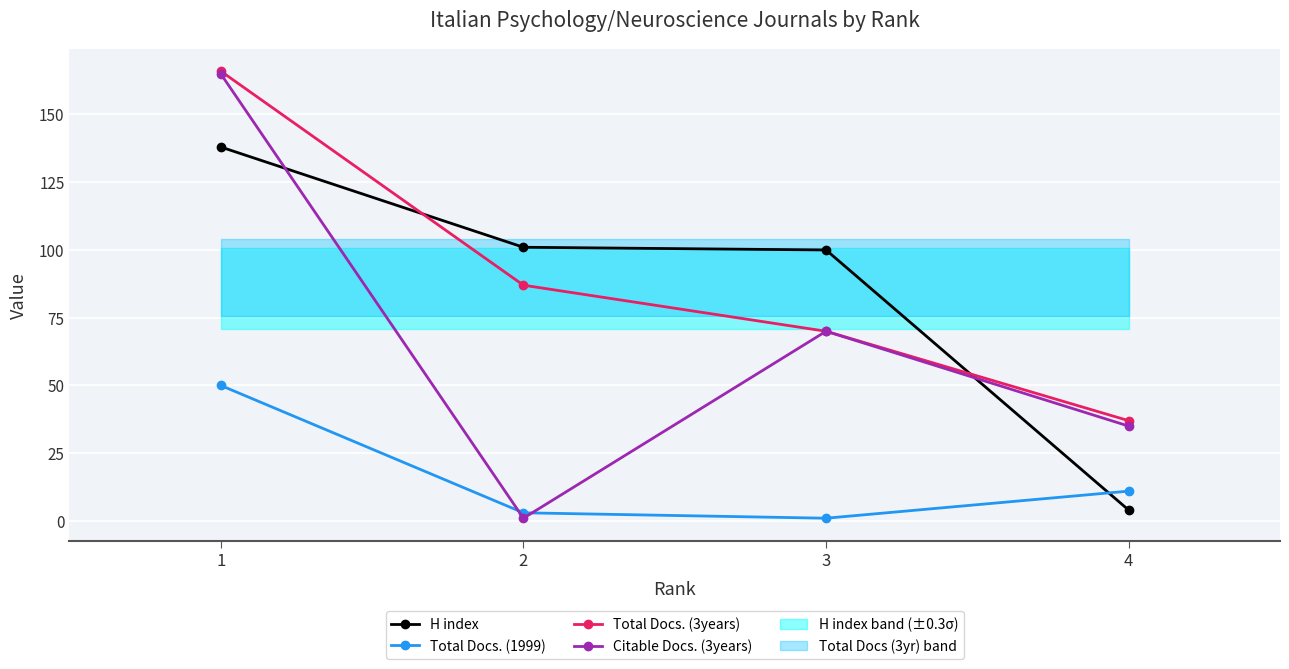

What is the value of the Total Docs. (1999) point at the 1st from the left?

50